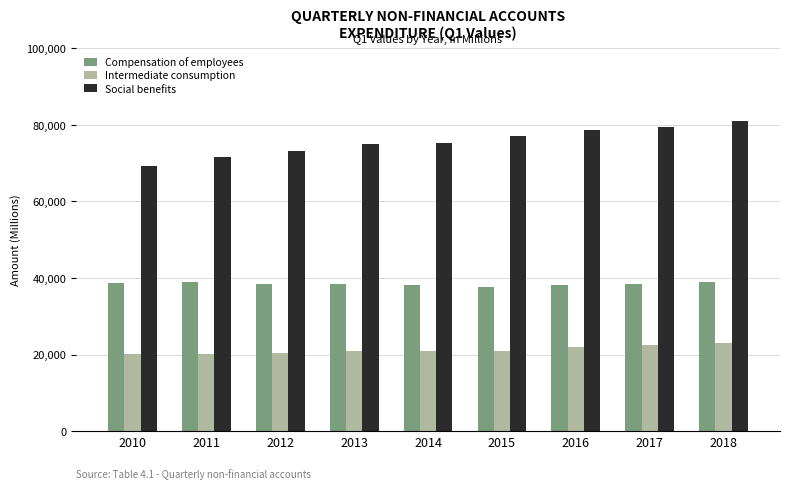

Which label corresponds to the largest value in the chart?

2018